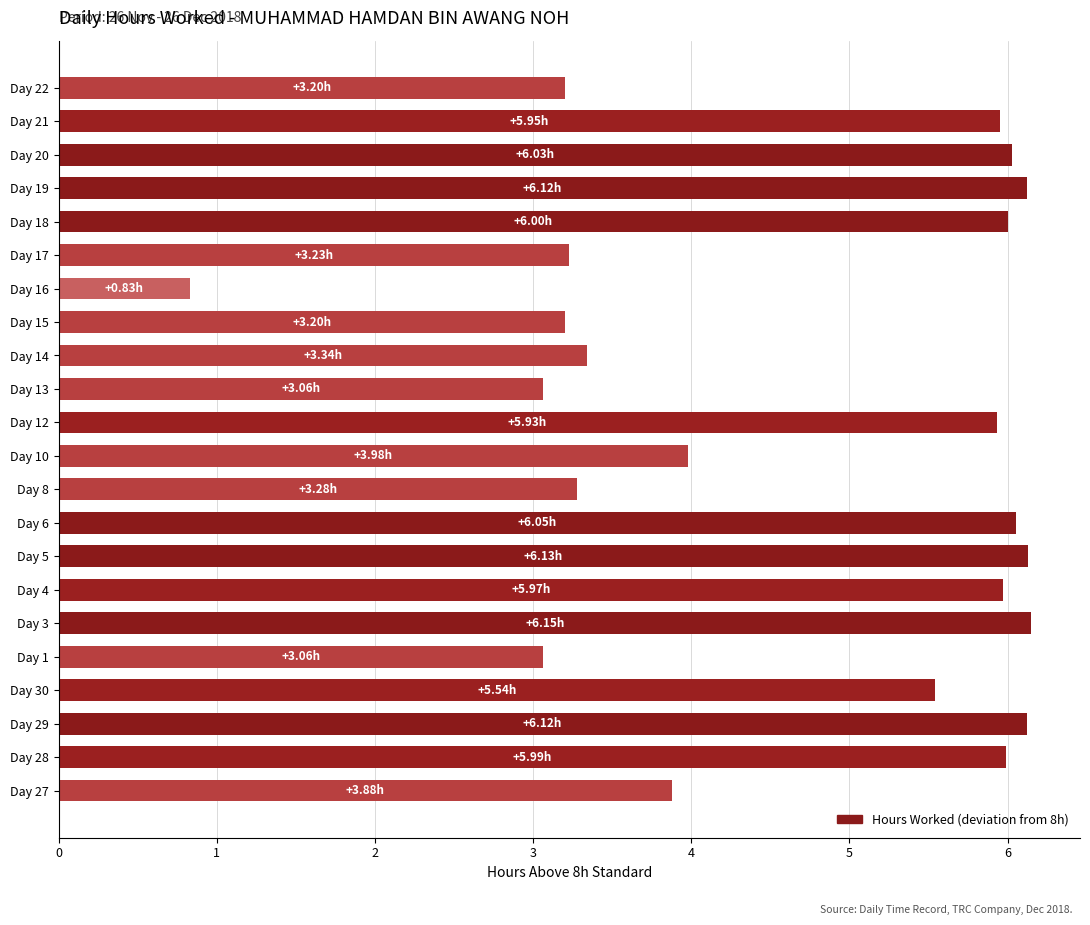

What is the greatest value displayed?

6.2